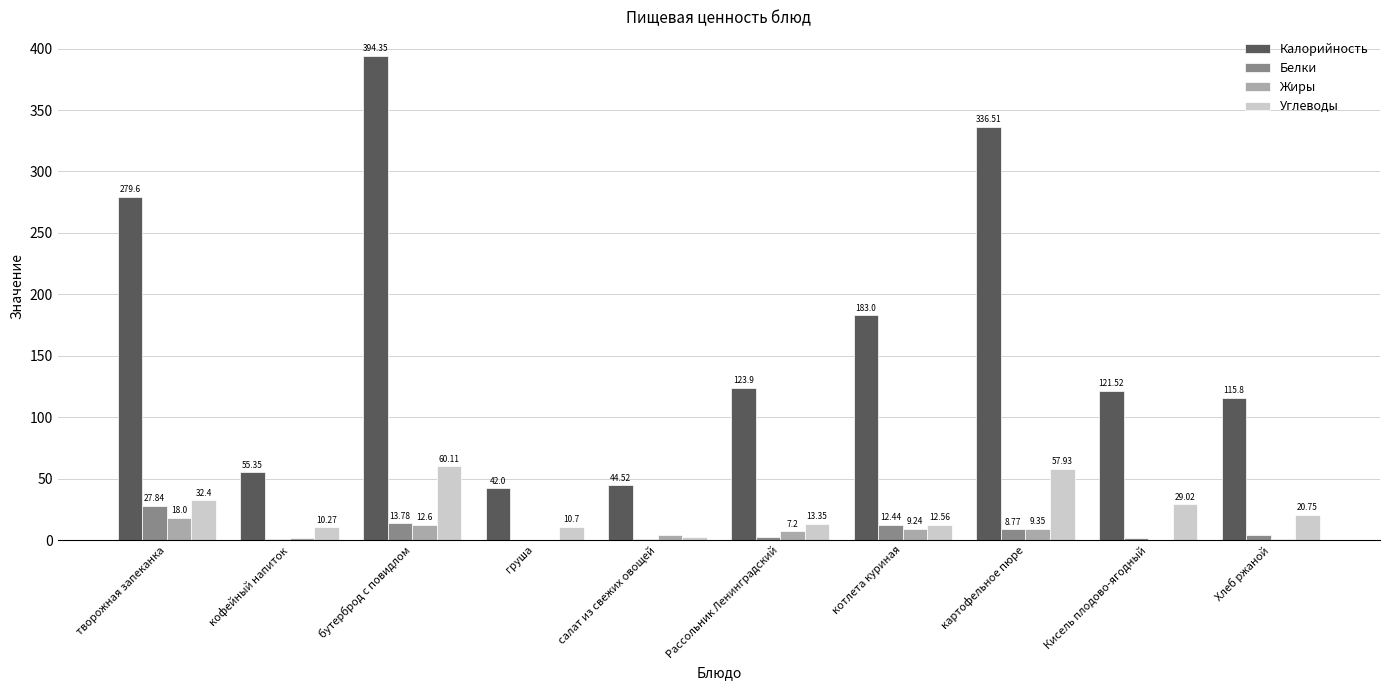

True or false: Углеводы has a value of 29.0 at Кисель плодово-ягодный.

True